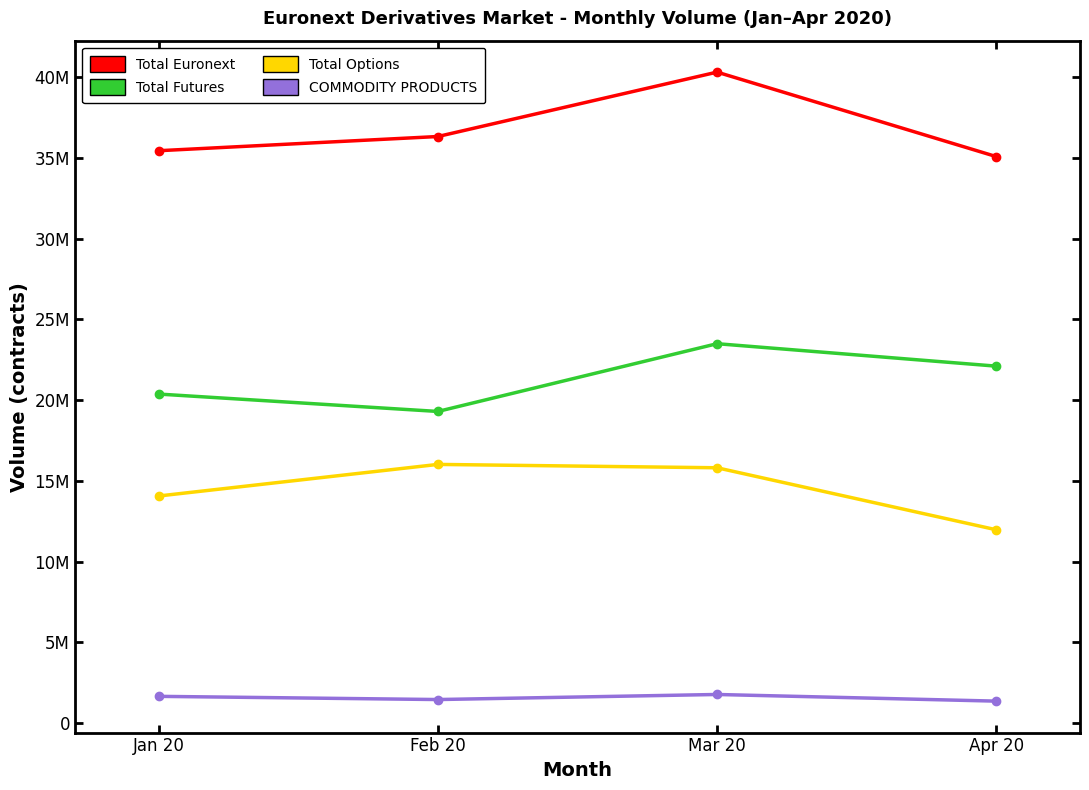

How many Total Futures values are between 20374456 and 23492381?

3